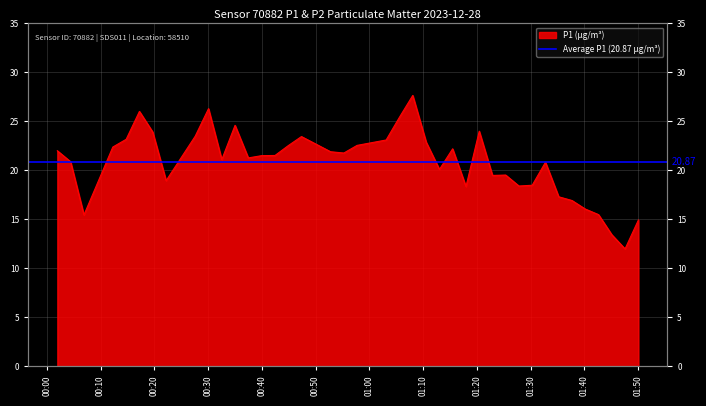

What is the difference between the second highest and minimum values?

14.3